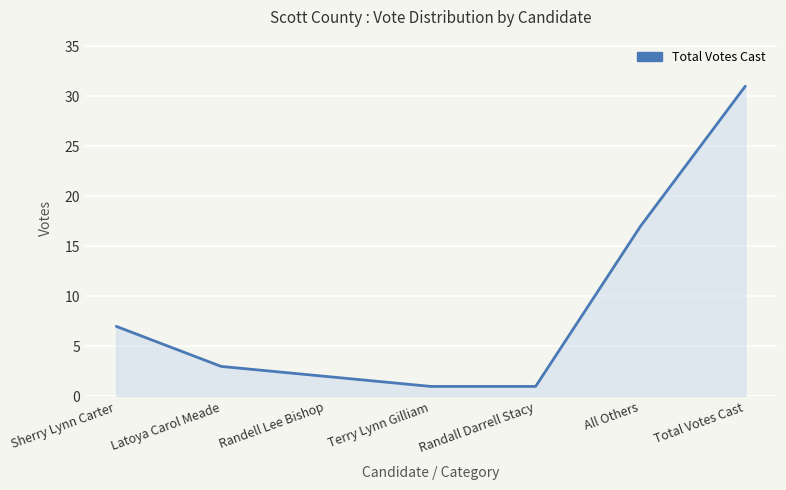

The value at Latoya Carol Meade is 3. True or false?

True